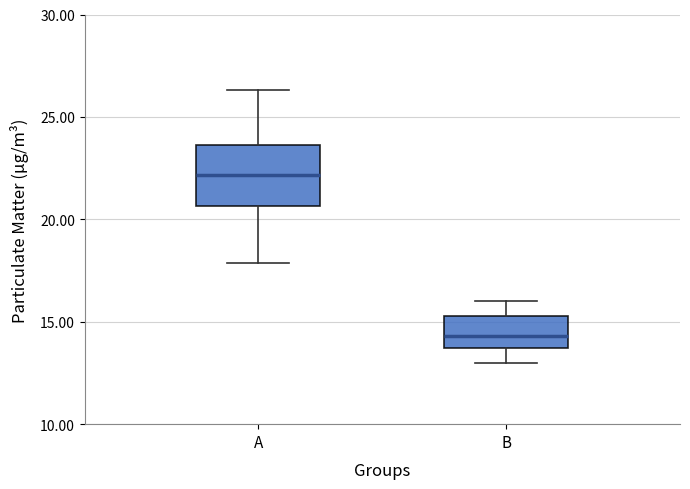

Which box has the lowest median line?

B